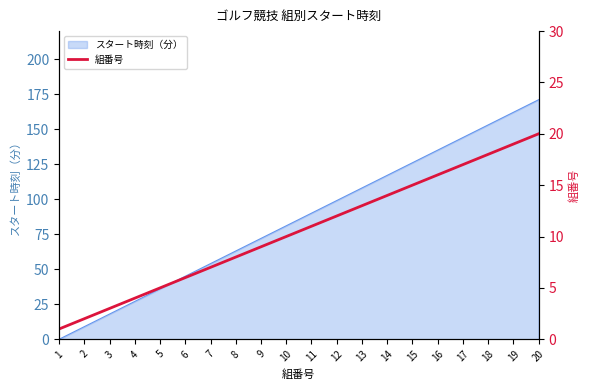

Is it true that スタート時刻（分） equals 246 at 17?

False